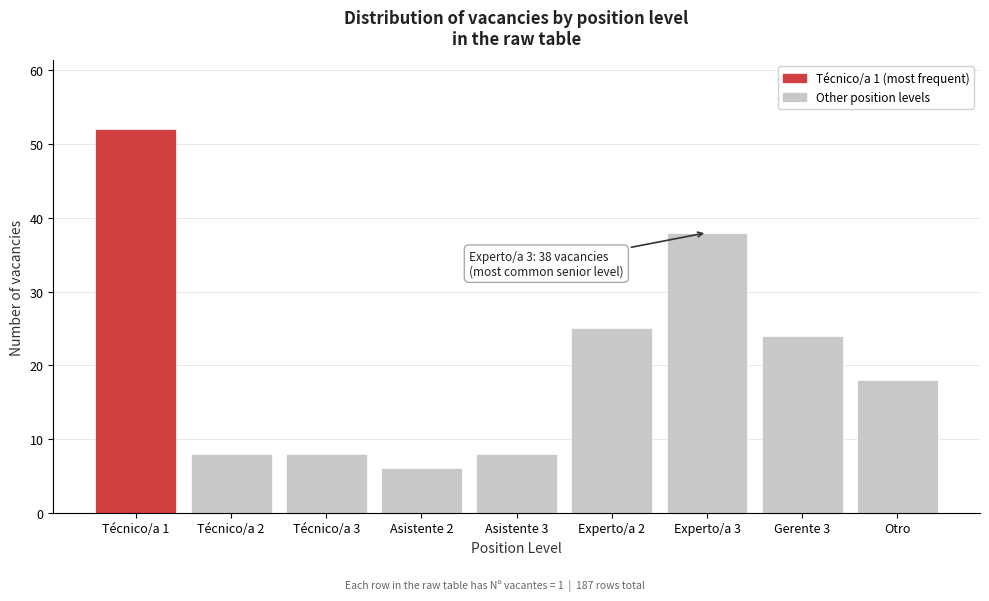

Reading right to left, extract all data points from this chart.

18	24	38	25	8	6	8	8	52